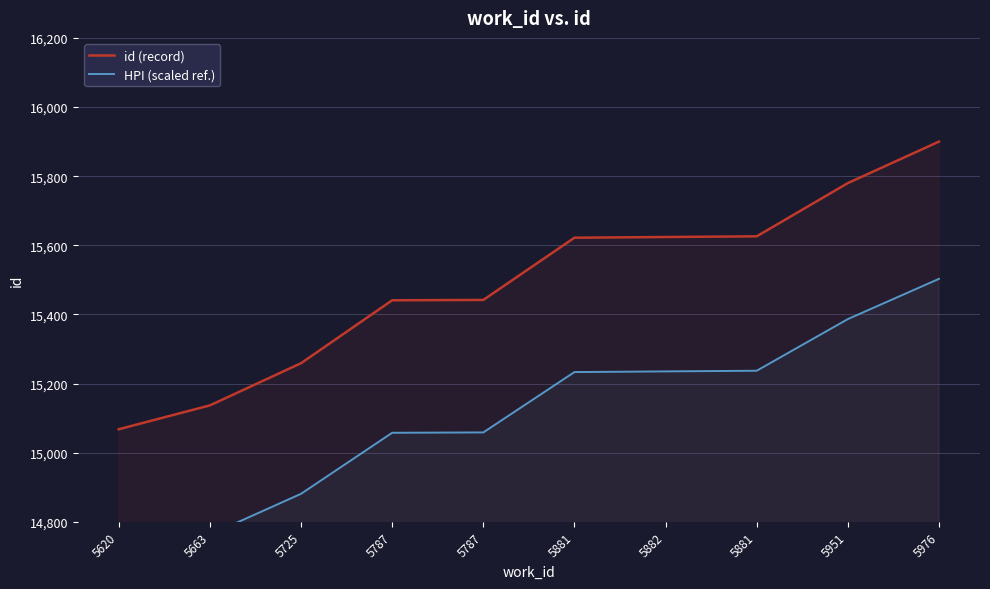

What is the greatest value displayed?

15900.0